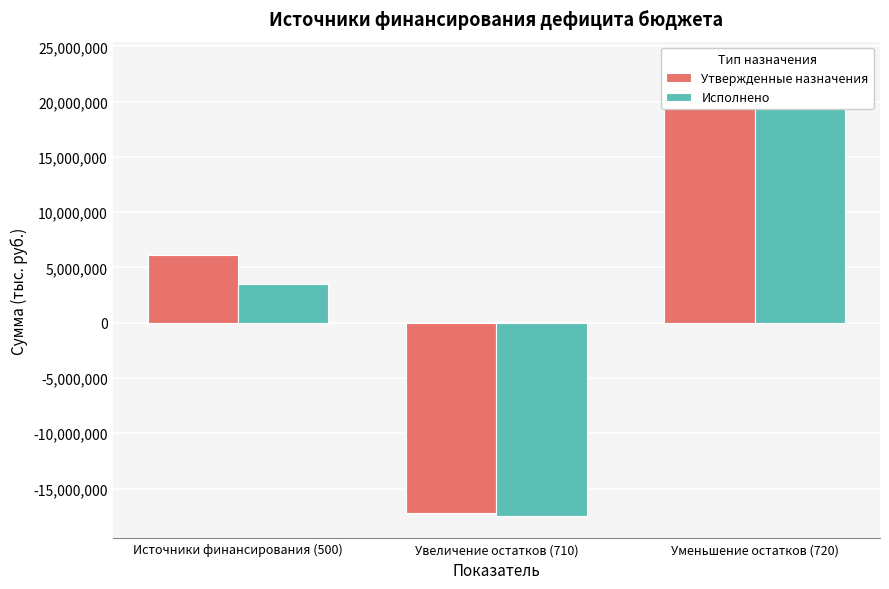

How many positive values does the Исполнено series have?

2